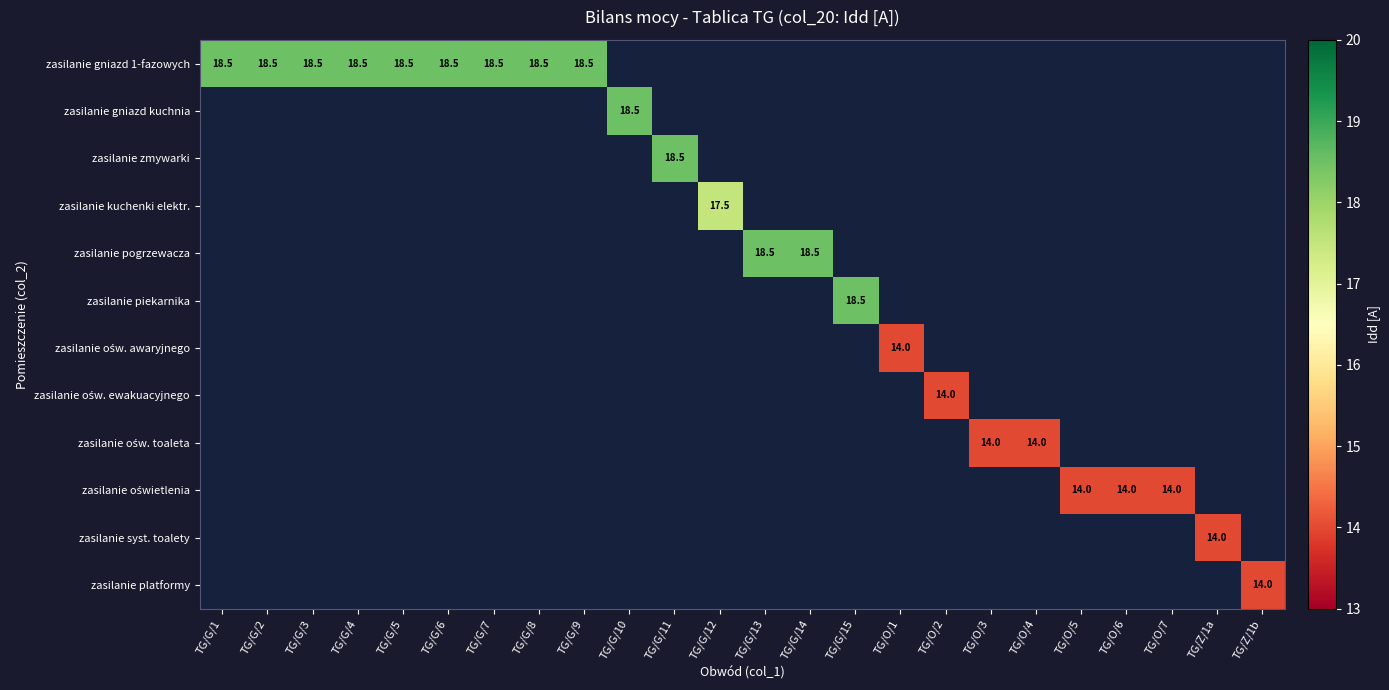

Between TG/Z/1a and TG/Z/1b, which is larger?

TG/Z/1b